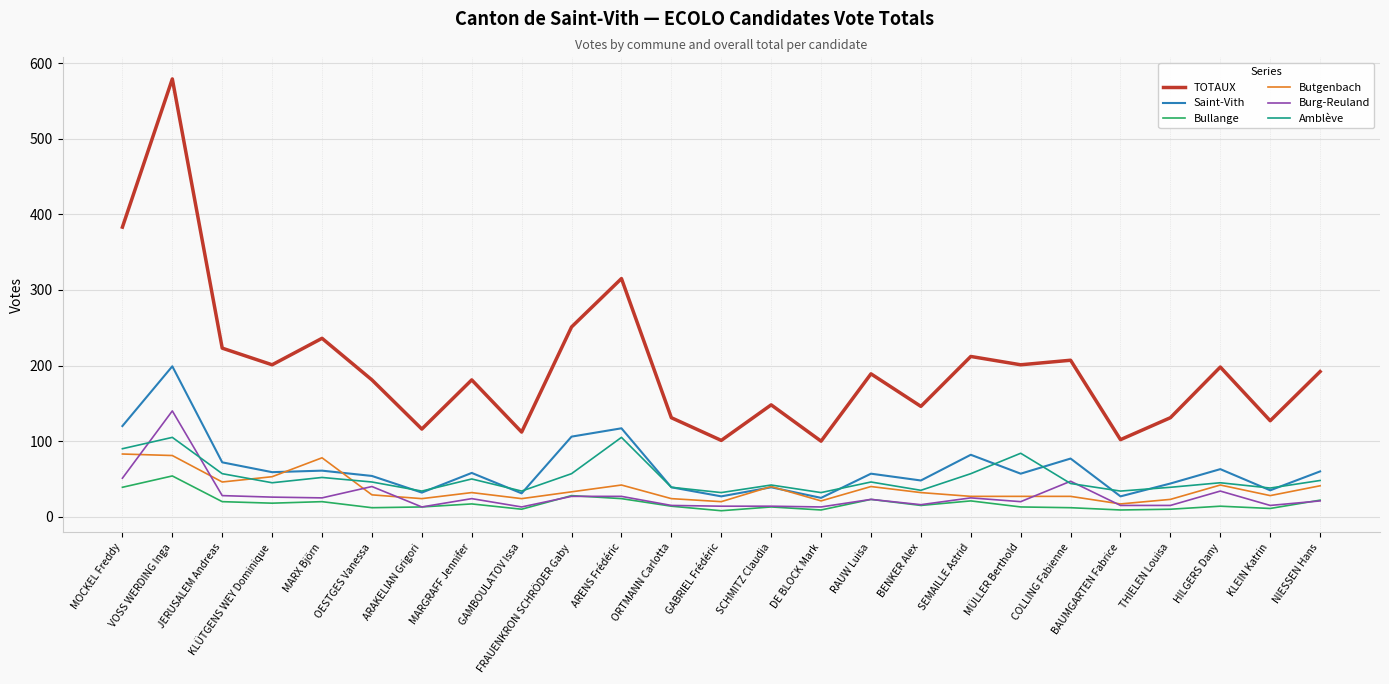

True or false: Amblève and TOTAUX intersect in this chart.

False